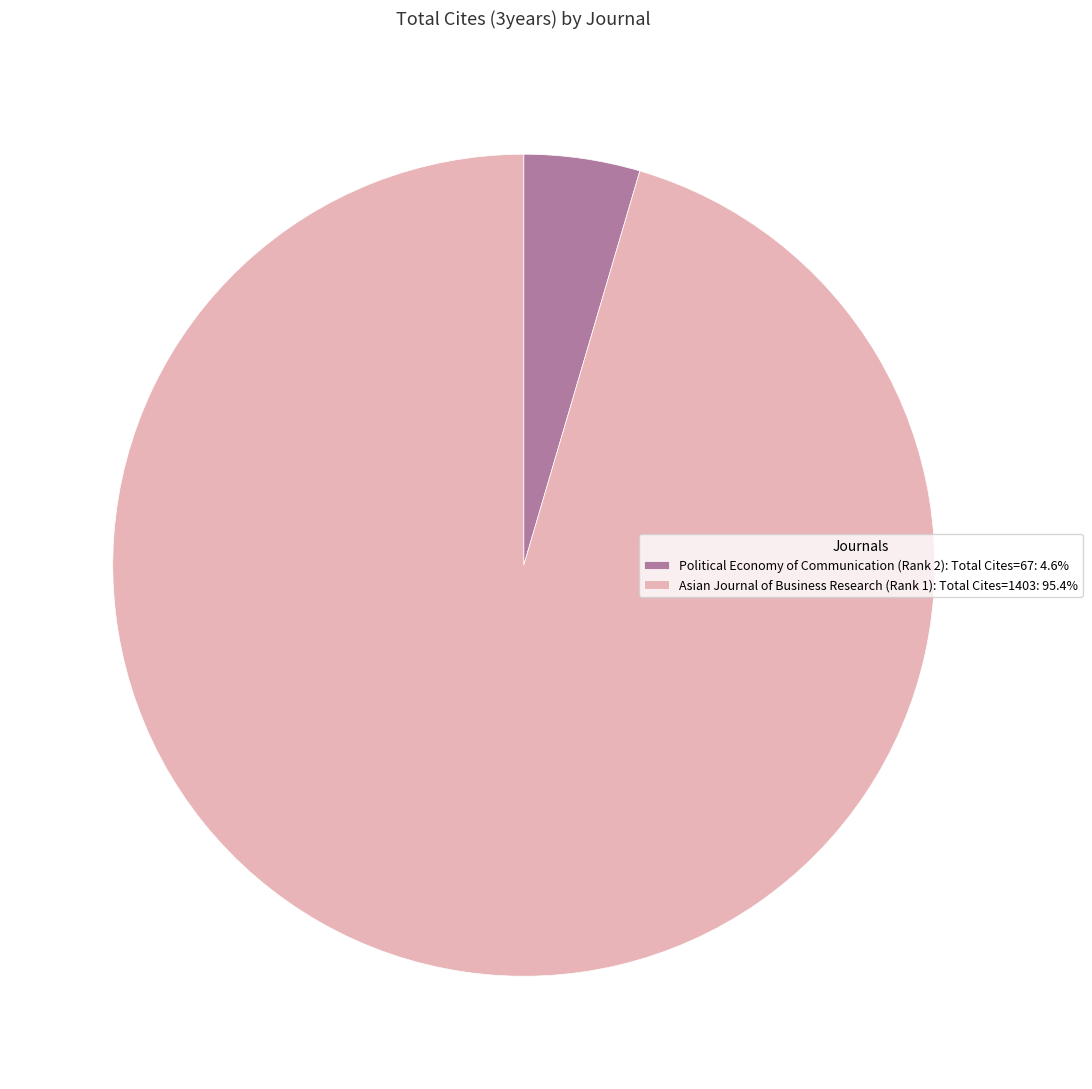

Does Political Economy of Communication (Rank 2): Total Cites=67: 4.6% account for over 50% of the chart?

No